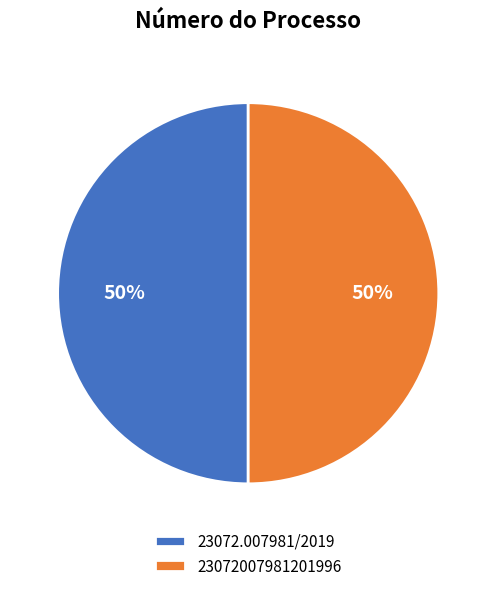

What is the ratio of the value at 23072007981201996 to the value at 23072.007981/2019?

1.0